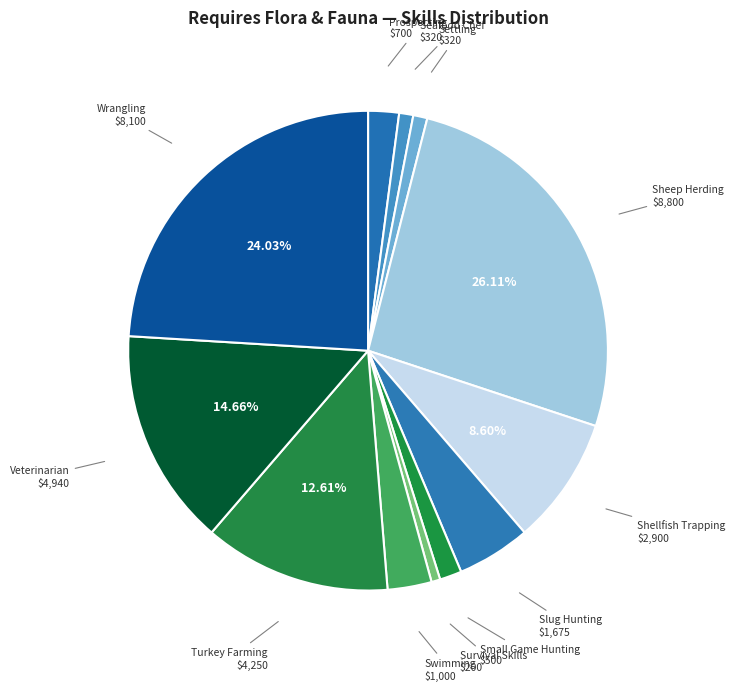

How many slices are in this pie chart?

12